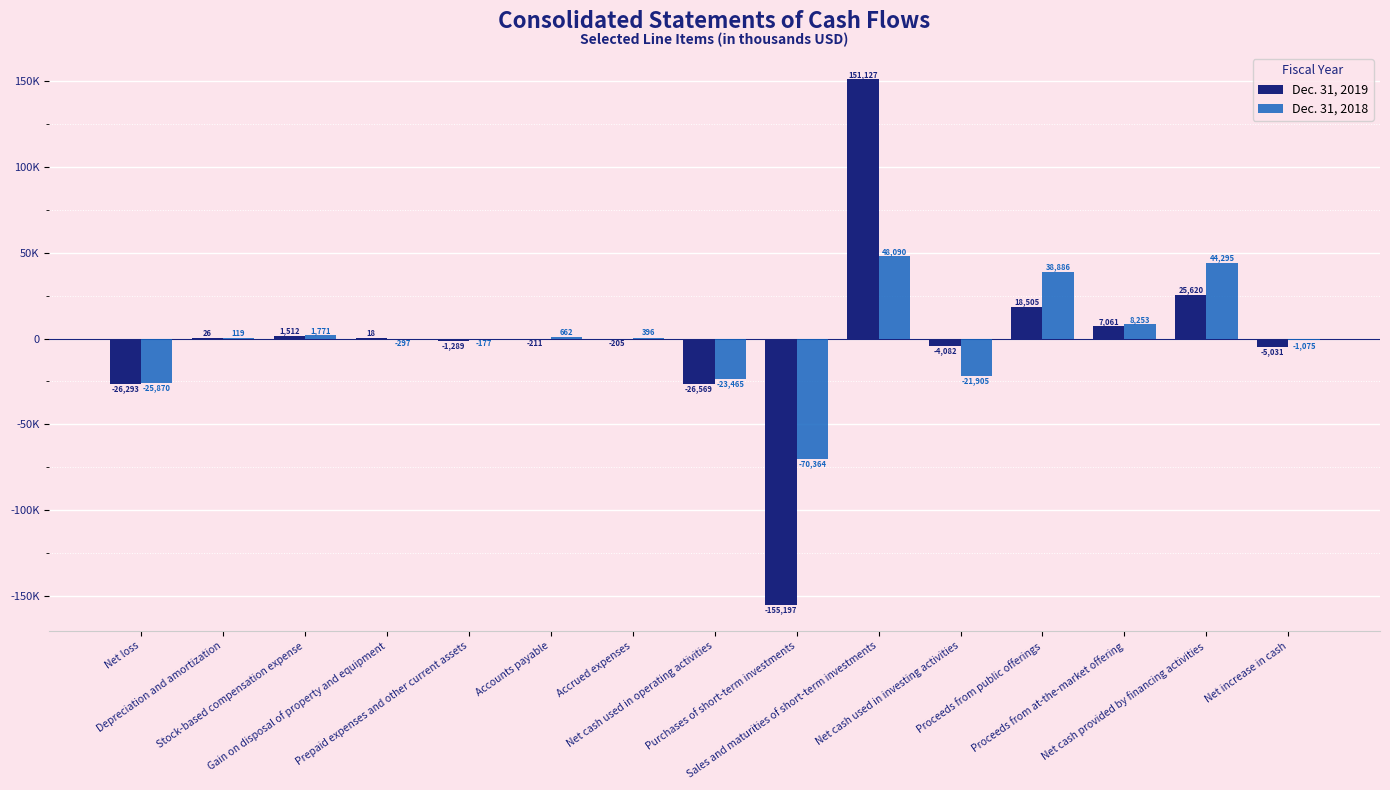

What are all the series names shown in the legend?

Dec. 31, 2019, Dec. 31, 2018